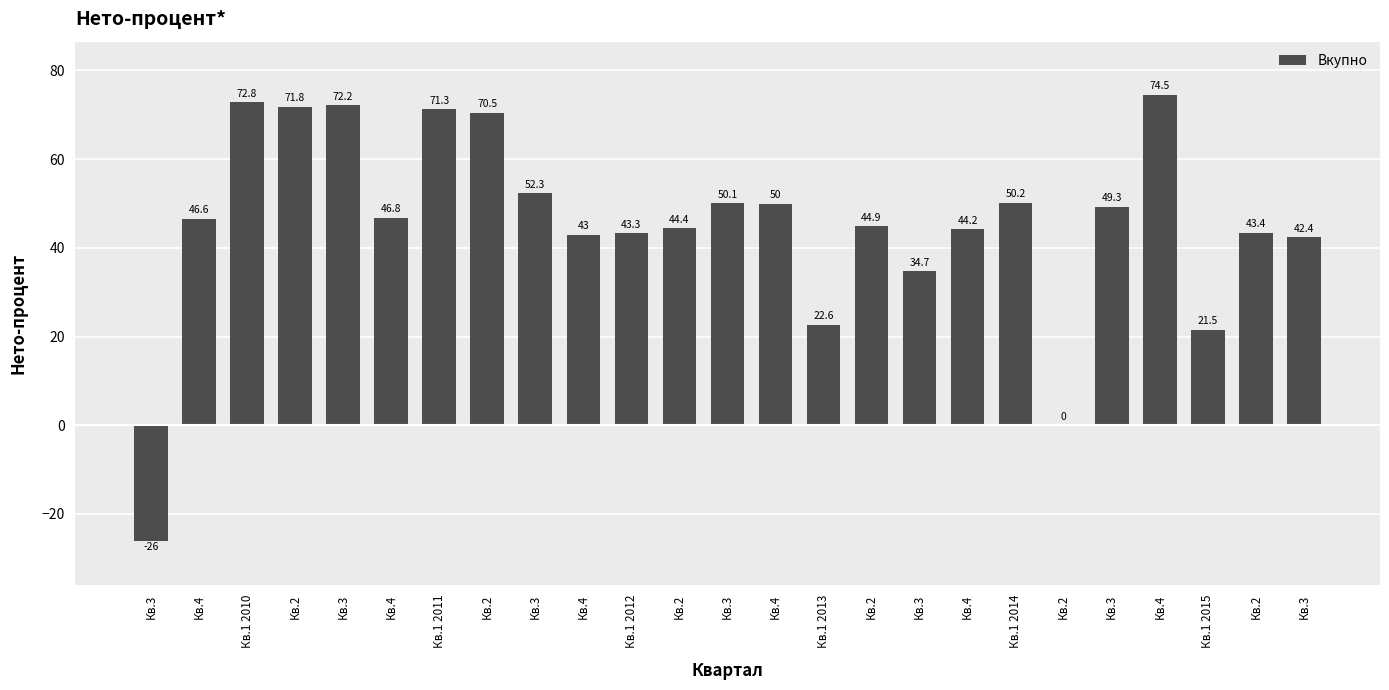

What is the value of the 15th bar from the left?

22.6